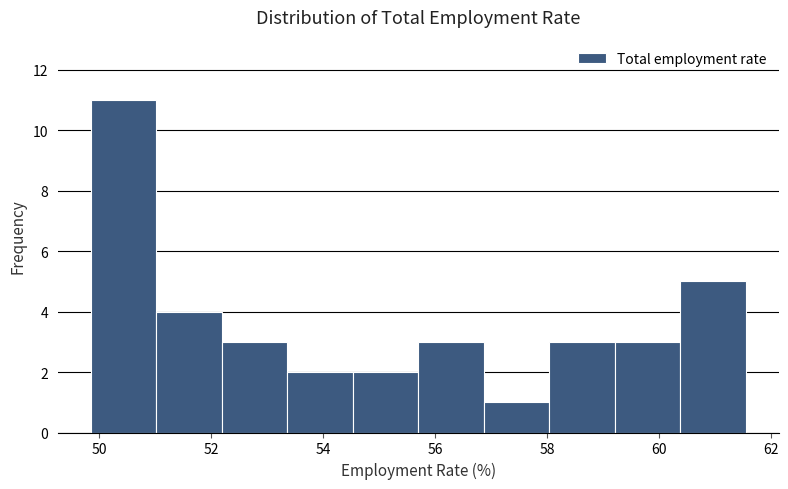

How tall is the bar that spans 52.2 to 53.4 on the x-axis? Neither the bar edges nor the heights are printed on the chart, so give them approximately, as read against the axes.

3